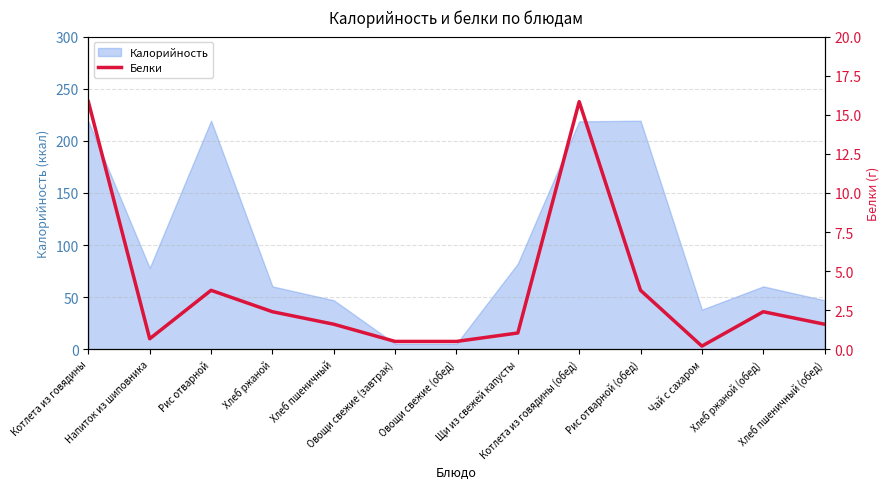

True or false: the data shows 15.8 at Котлета из говядины.

True